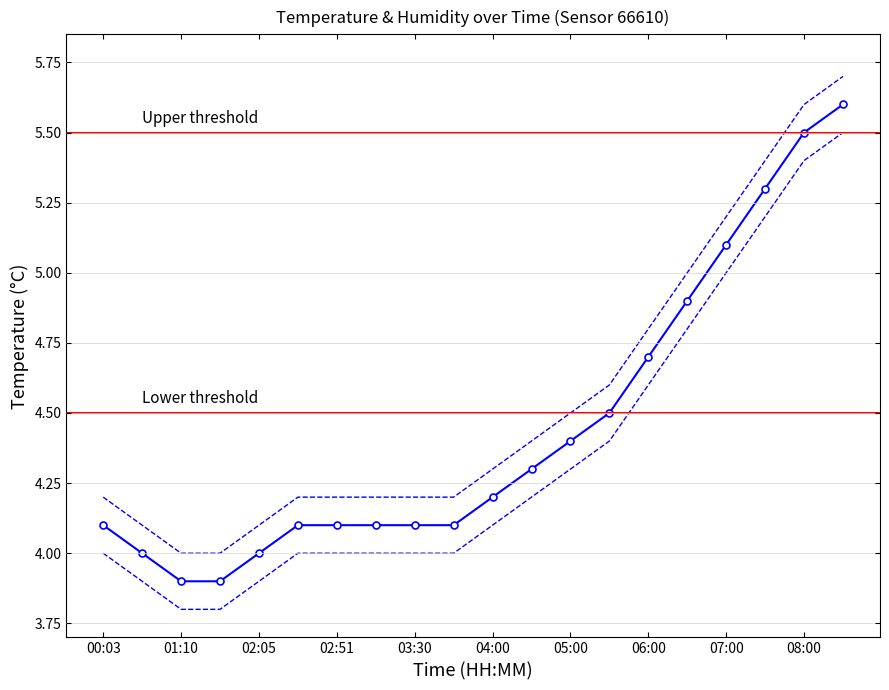

True or false: temperature_upper and temperature_lower cross at least once.

False